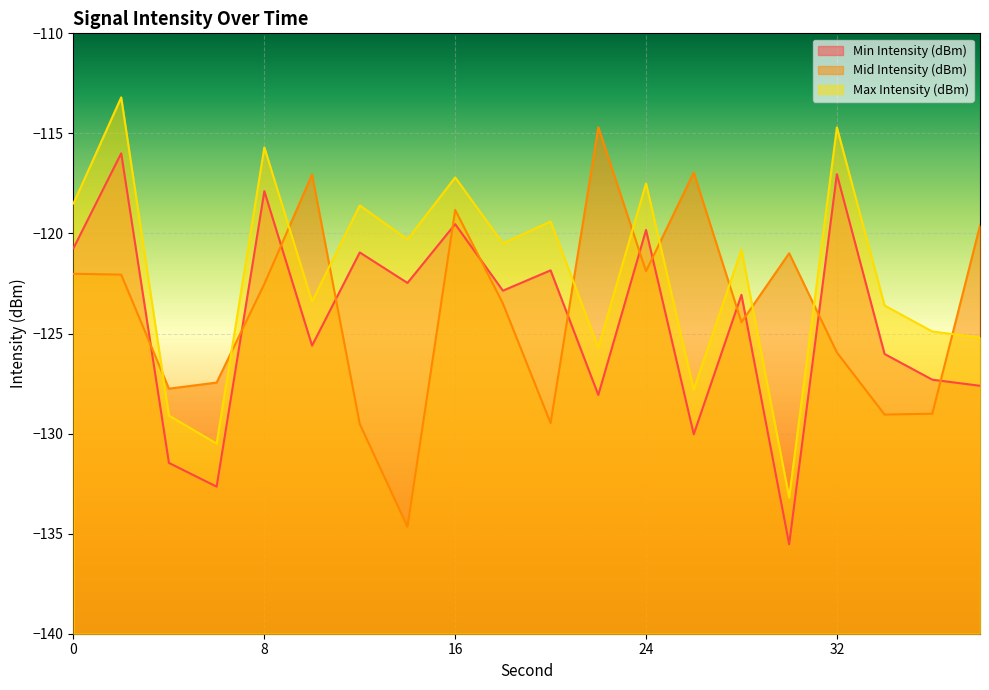

What value does the Min Intensity (dBm) series have at 32?

-117.0